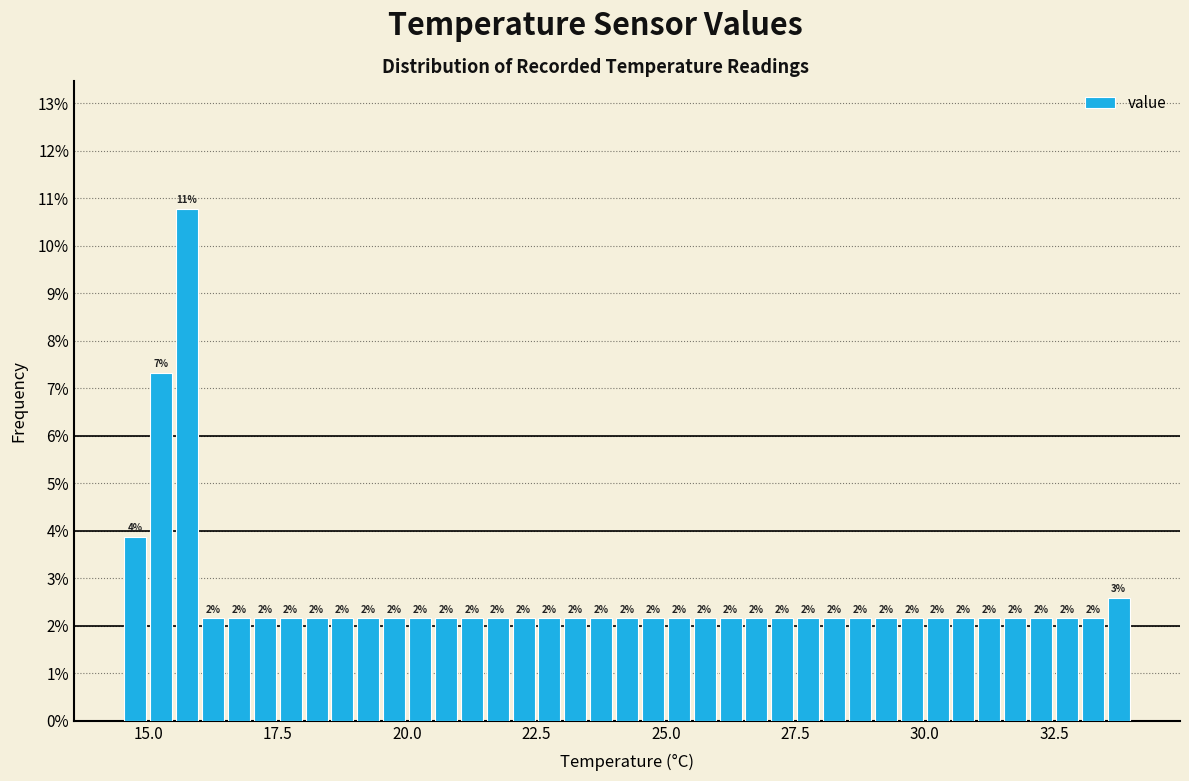

Around what value on the x-axis is the tallest bar? Give the approximate position of its centre, as read against the axis.

16.0